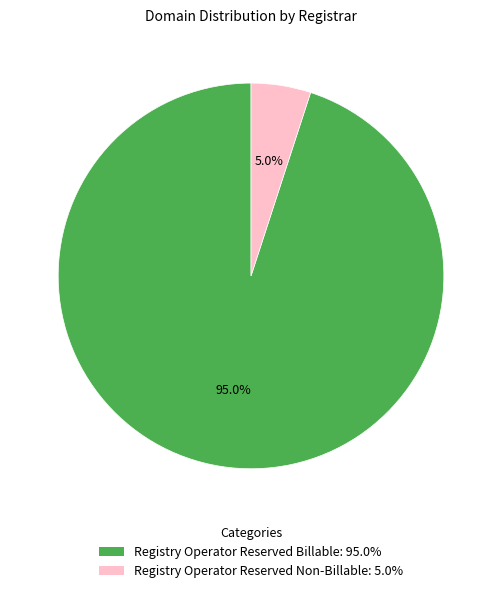

Between Registry Operator Reserved Non-Billable and Registry Operator Reserved Billable, which is larger?

Registry Operator Reserved Billable